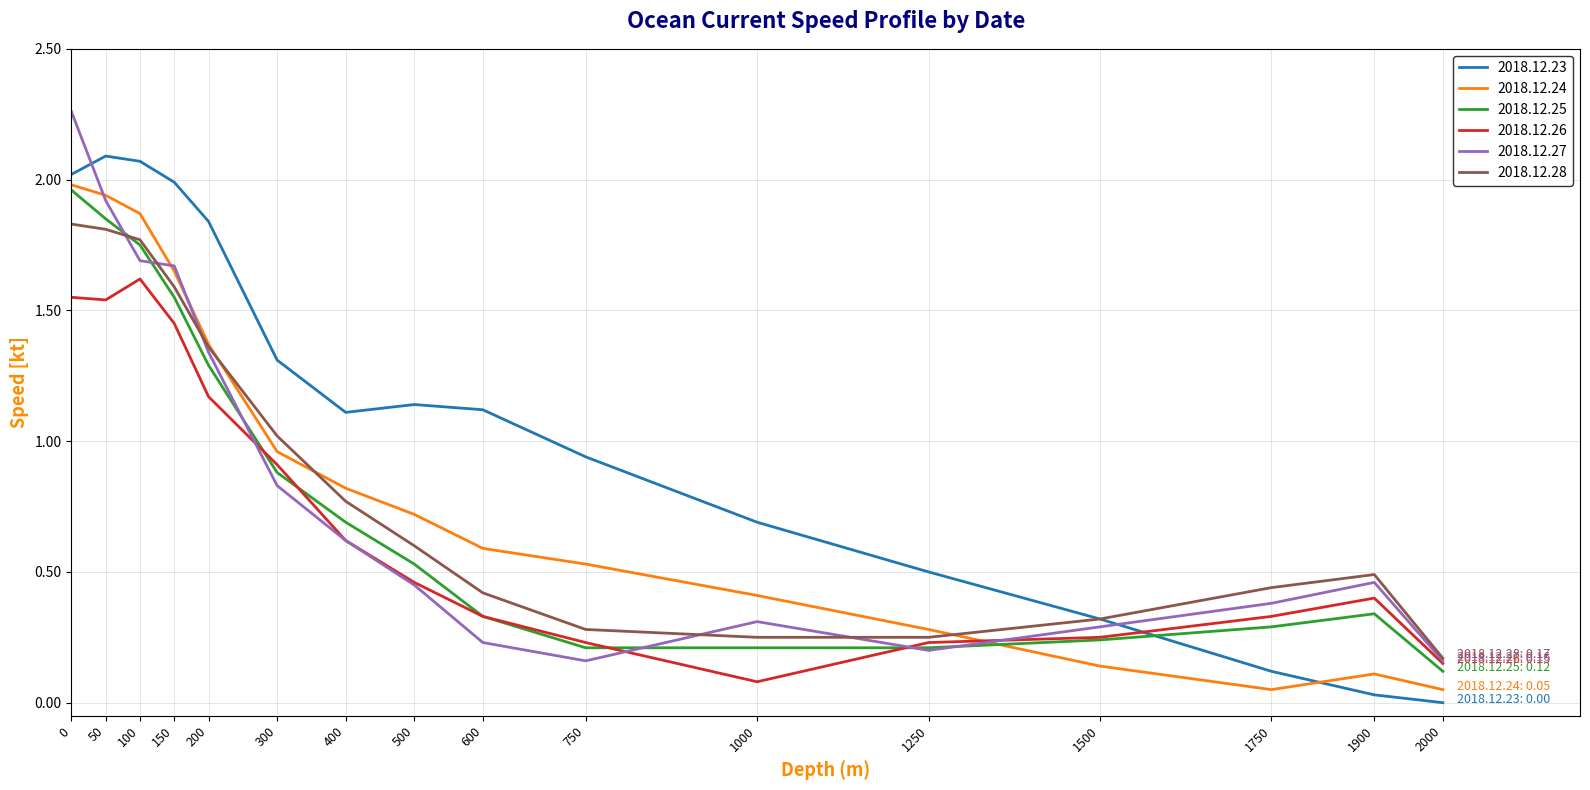

Which series has the largest total across all categories?

2018.12.23